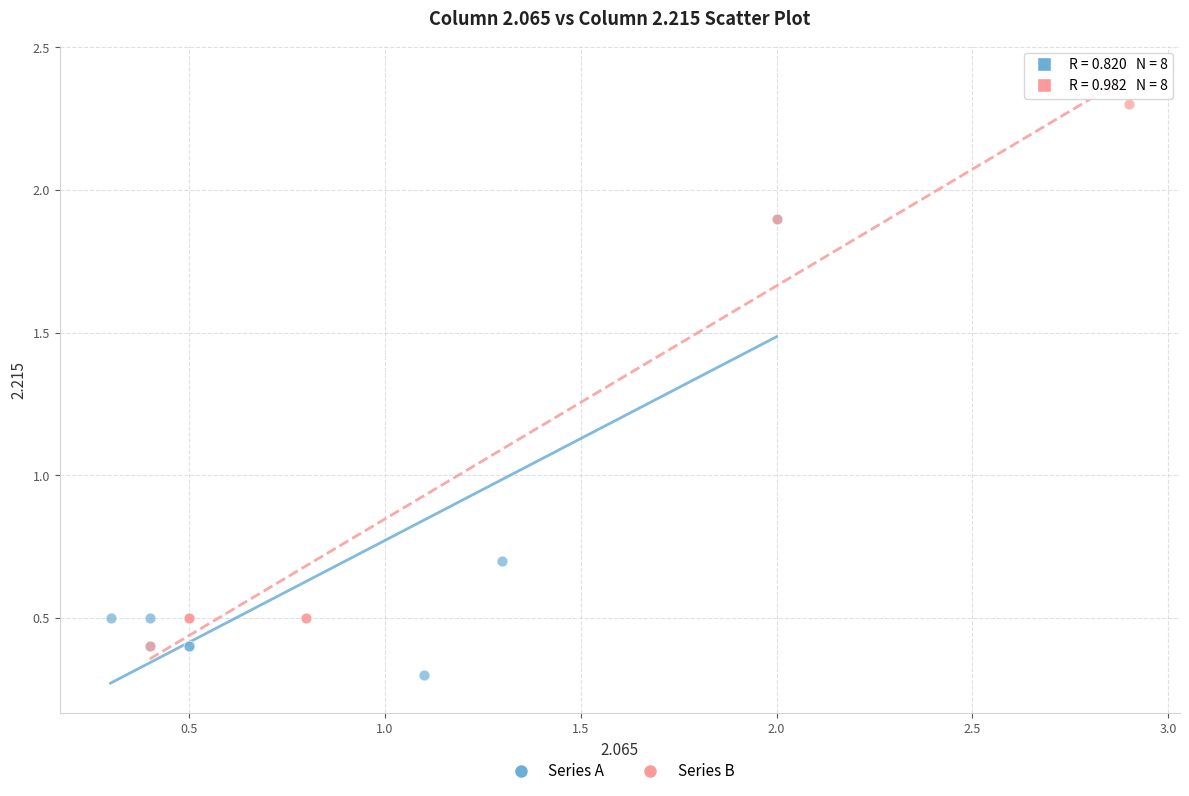

Which series has the widest spread of Y values?

Series B